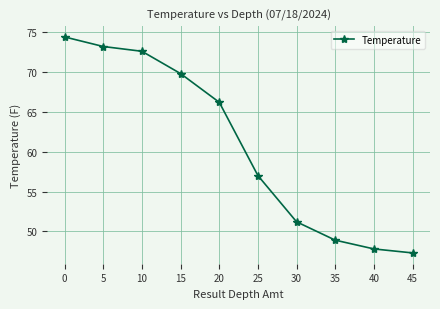

True or false: the data shows 18.0 at 10.

False